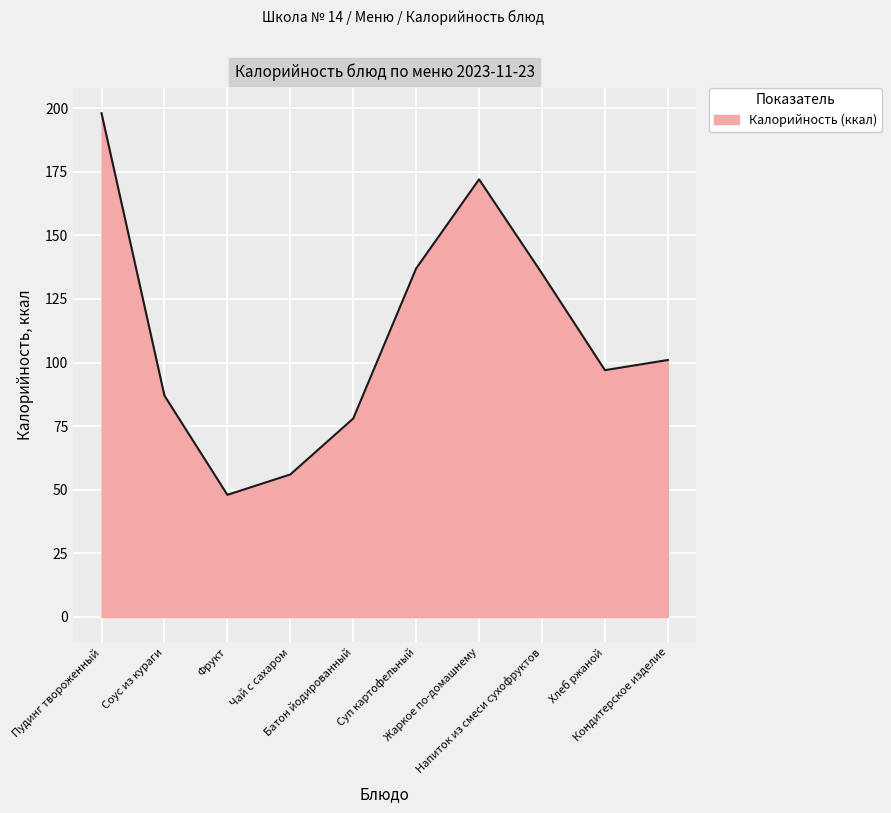

What is the greatest value displayed?

198